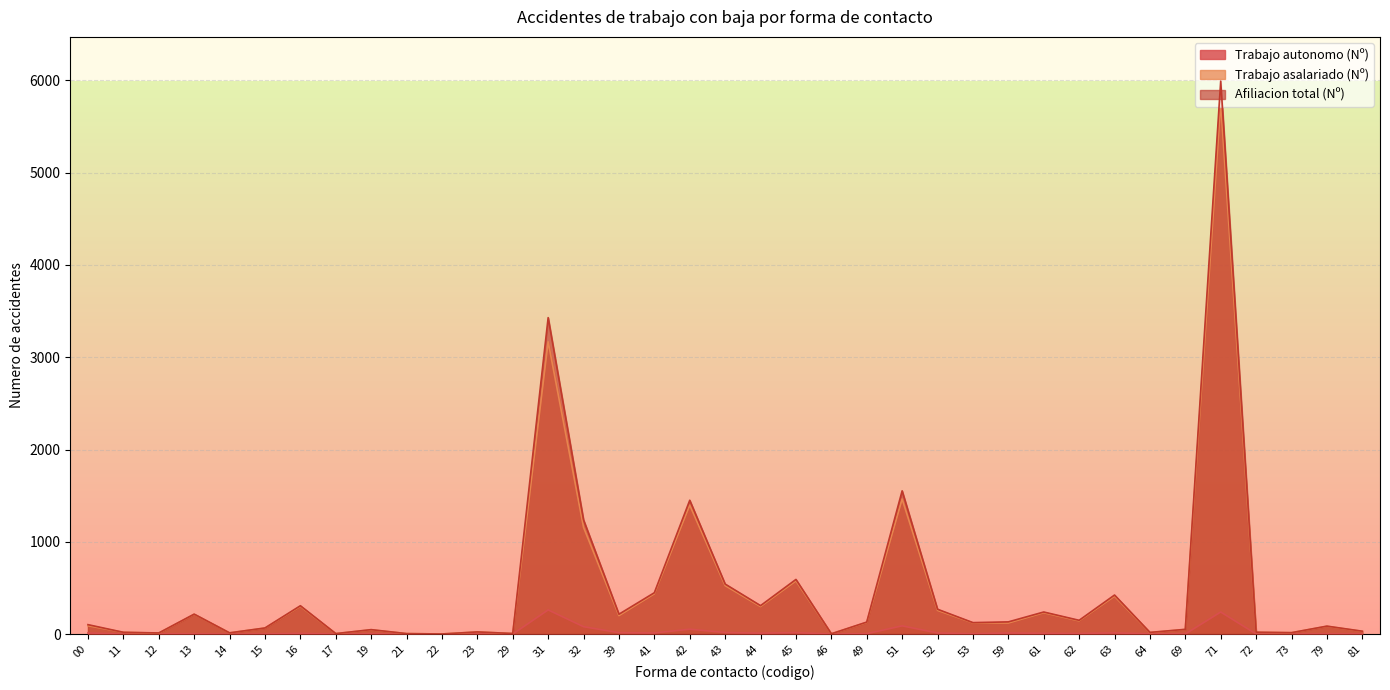

Where is the first local minimum for Trabajo autonomo (Nº)?

11